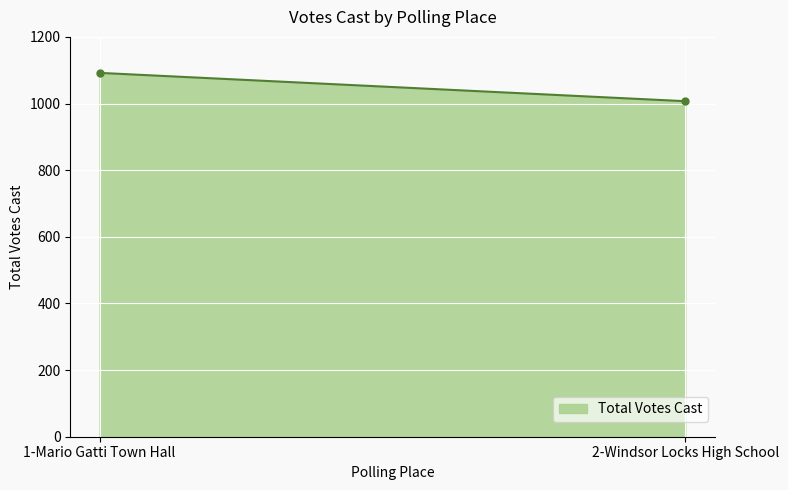

What value does the data have at 1-Mario Gatti Town Hall, to the nearest 5?

1090